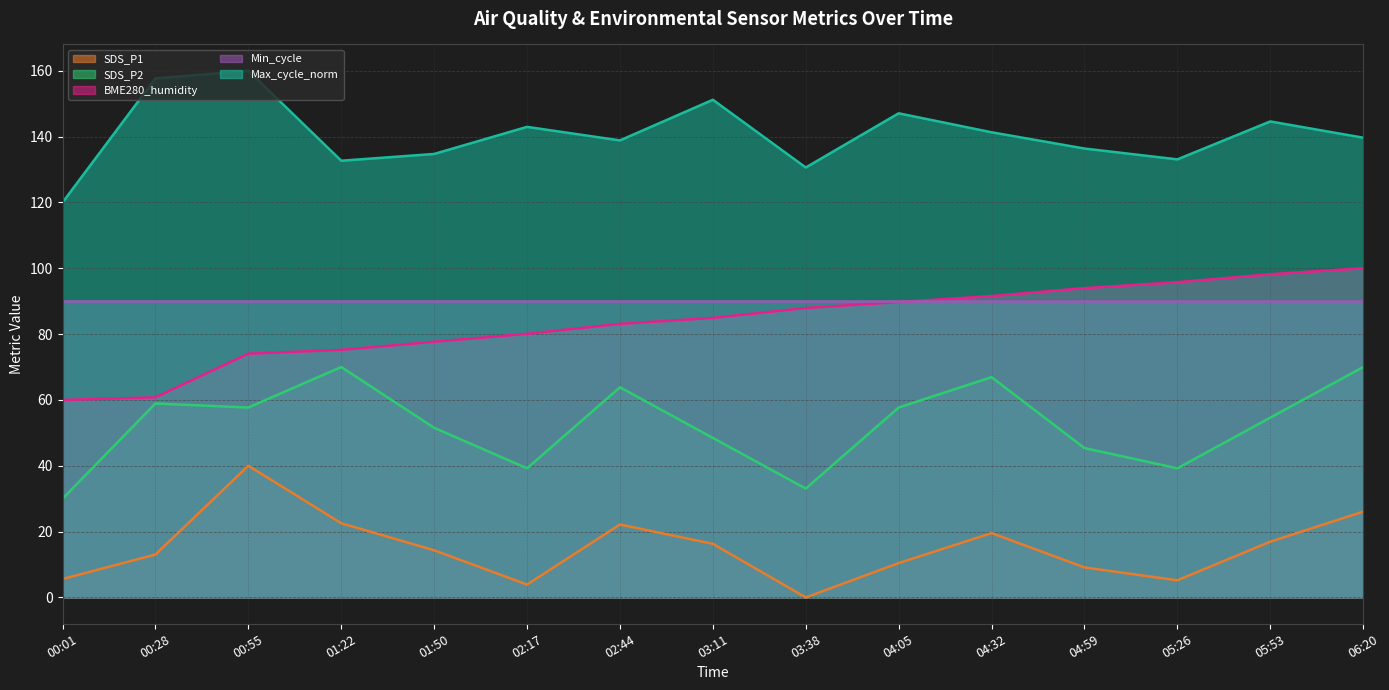

Rank the series at 01:50 from highest to lowest value.

Max_cycle_norm, Min_cycle, BME280_humidity, SDS_P2, SDS_P1